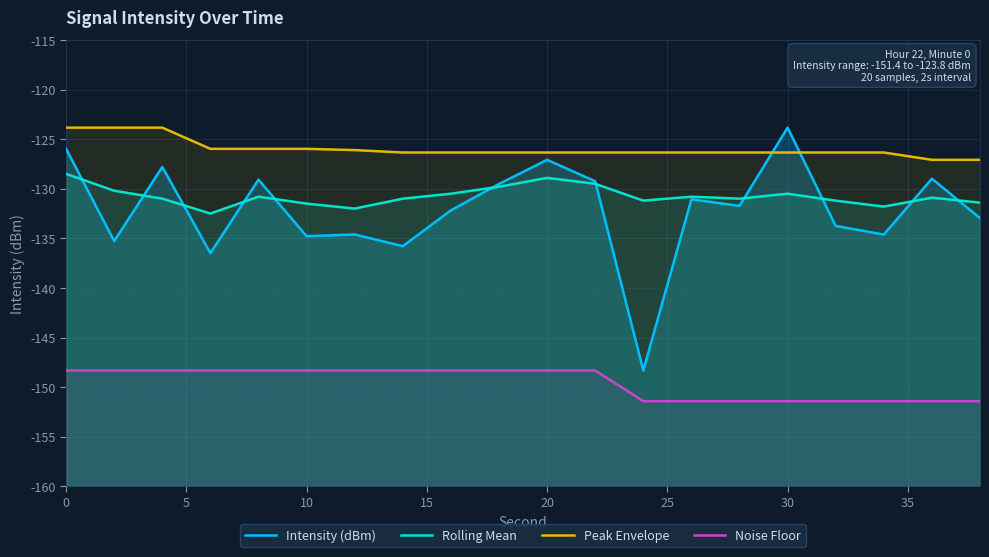

What is the difference between the second highest and second lowest values in the Intensity (dBm) series?

10.5